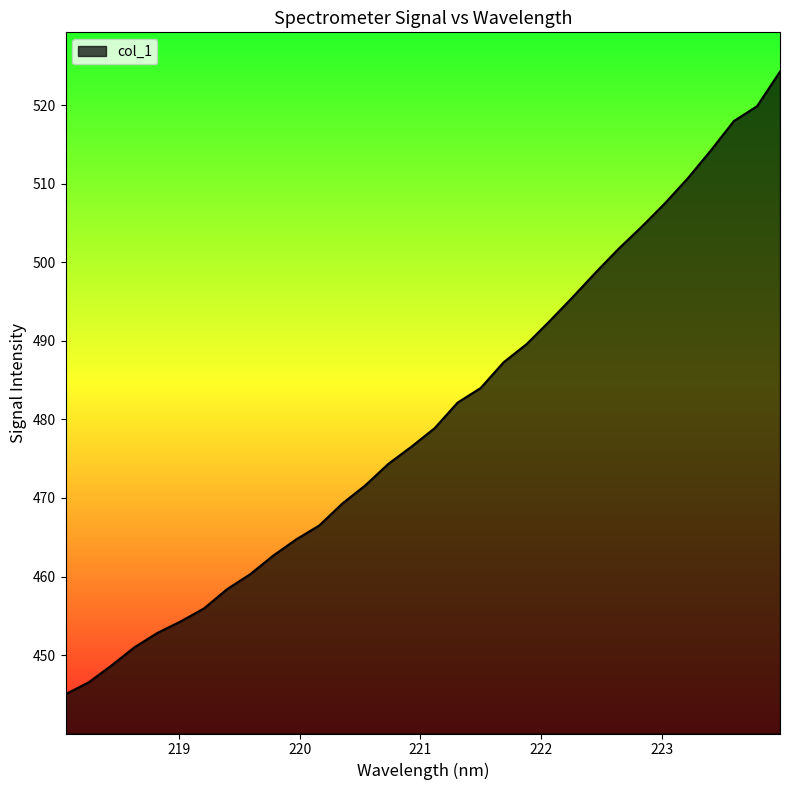

What is the greatest value displayed?

524.3